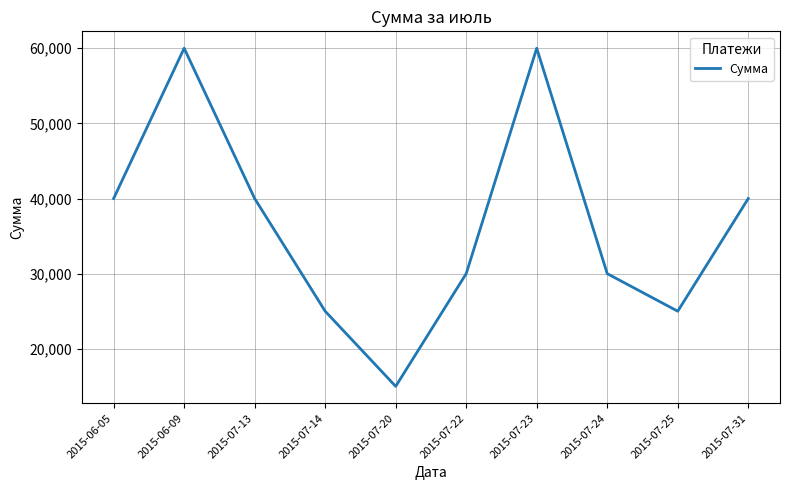

What position from the left is 2015-07-13?

3